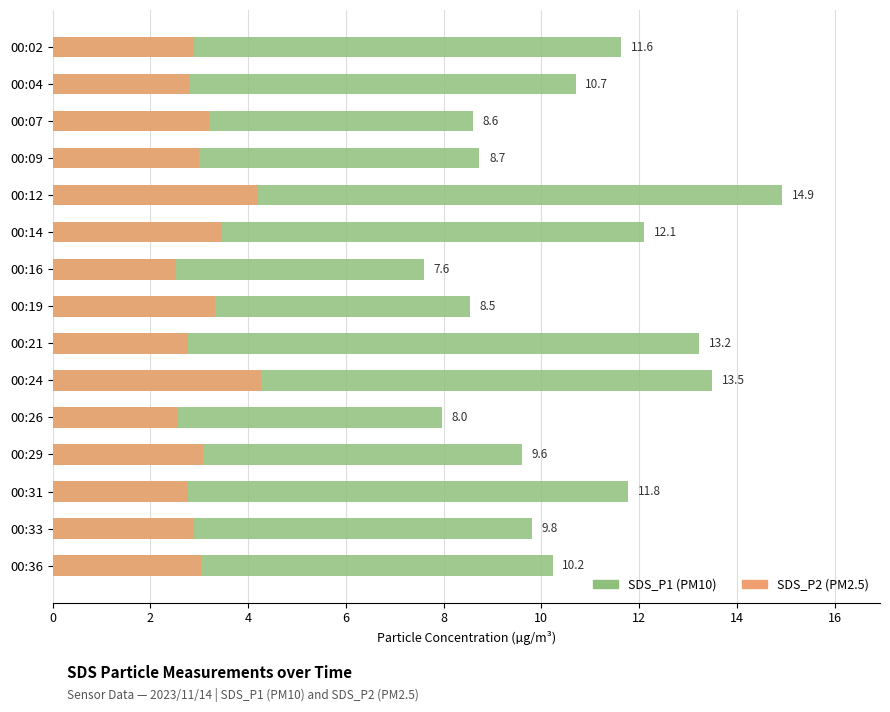

What are all the series names shown in the legend?

SDS_P1 (PM10), SDS_P2 (PM2.5)